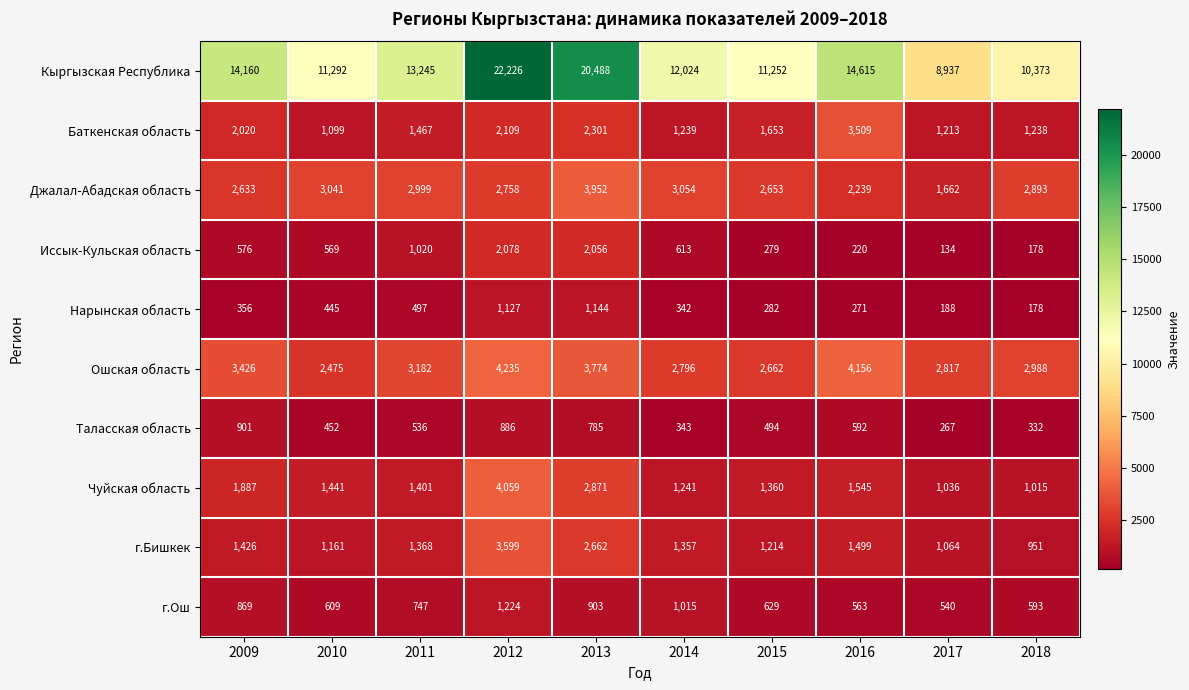

What is the total value across all series at 2014?

24024